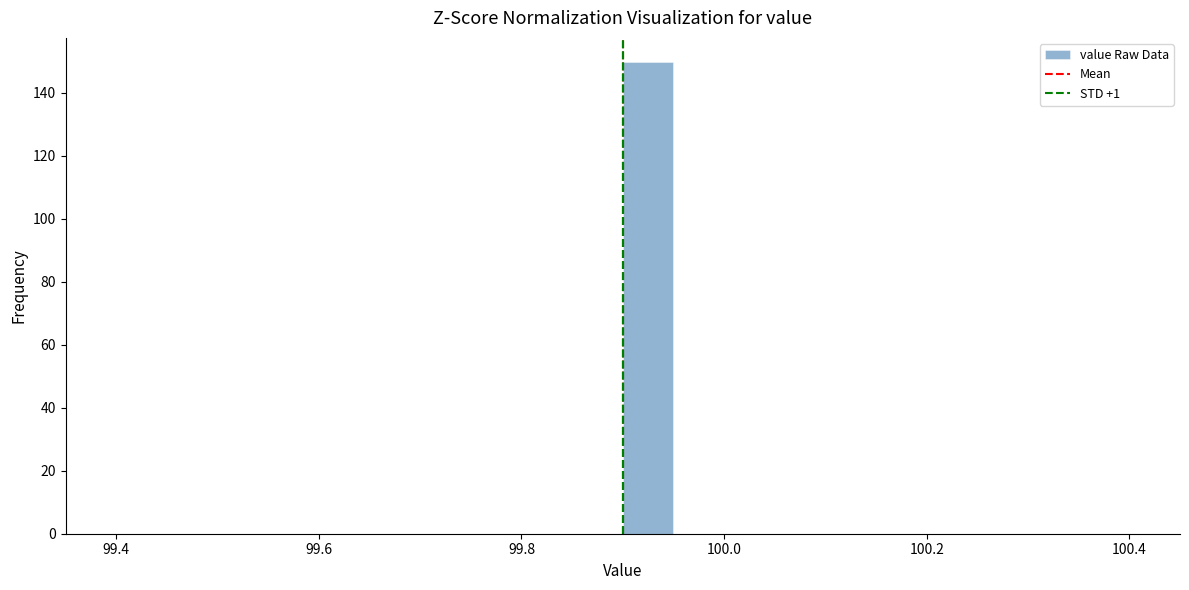

Read against the x-axis, roughly where is the centre of the tallest bar?

99.92